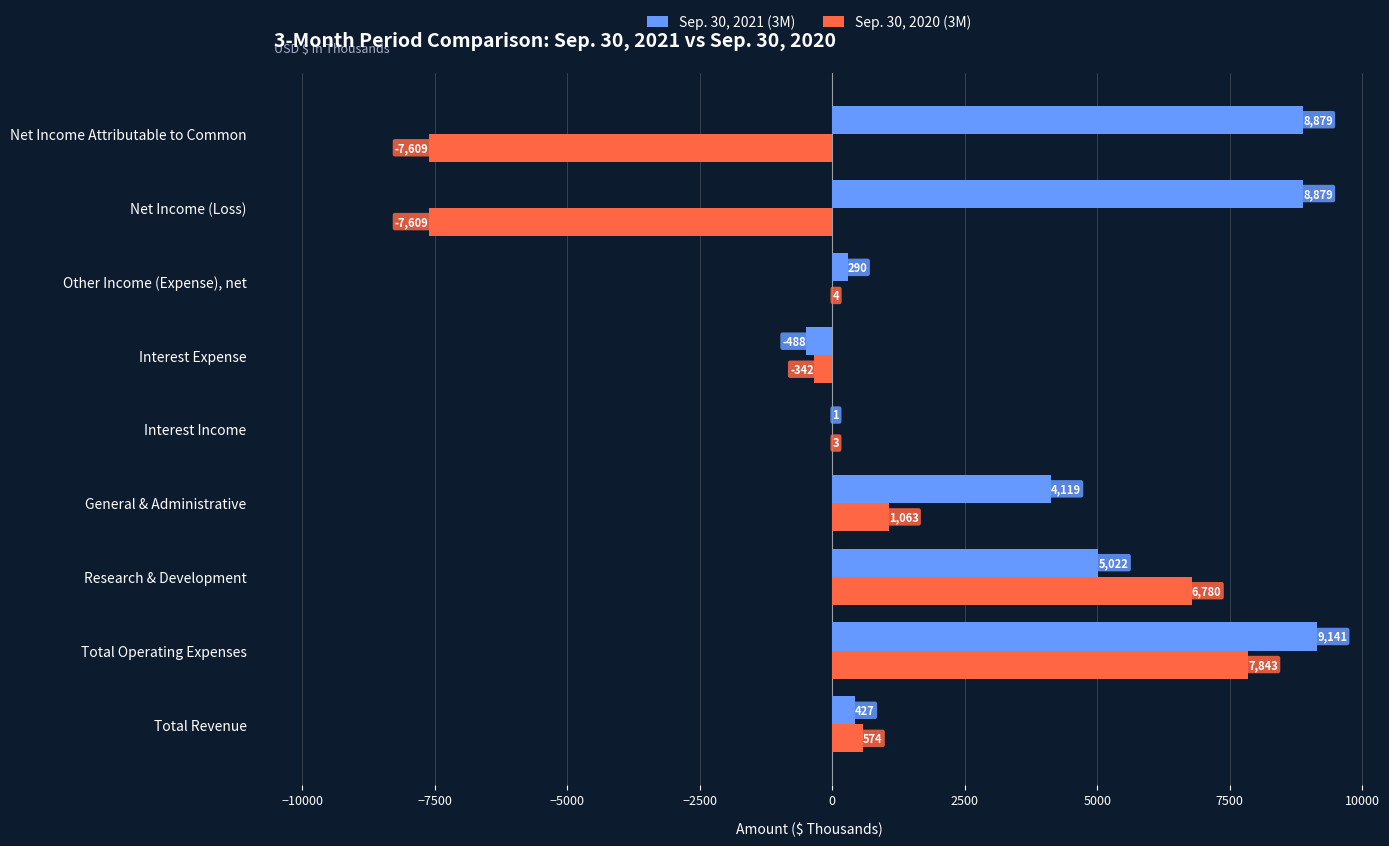

How many positive values does the Sep. 30, 2021 (3M) series have?

8